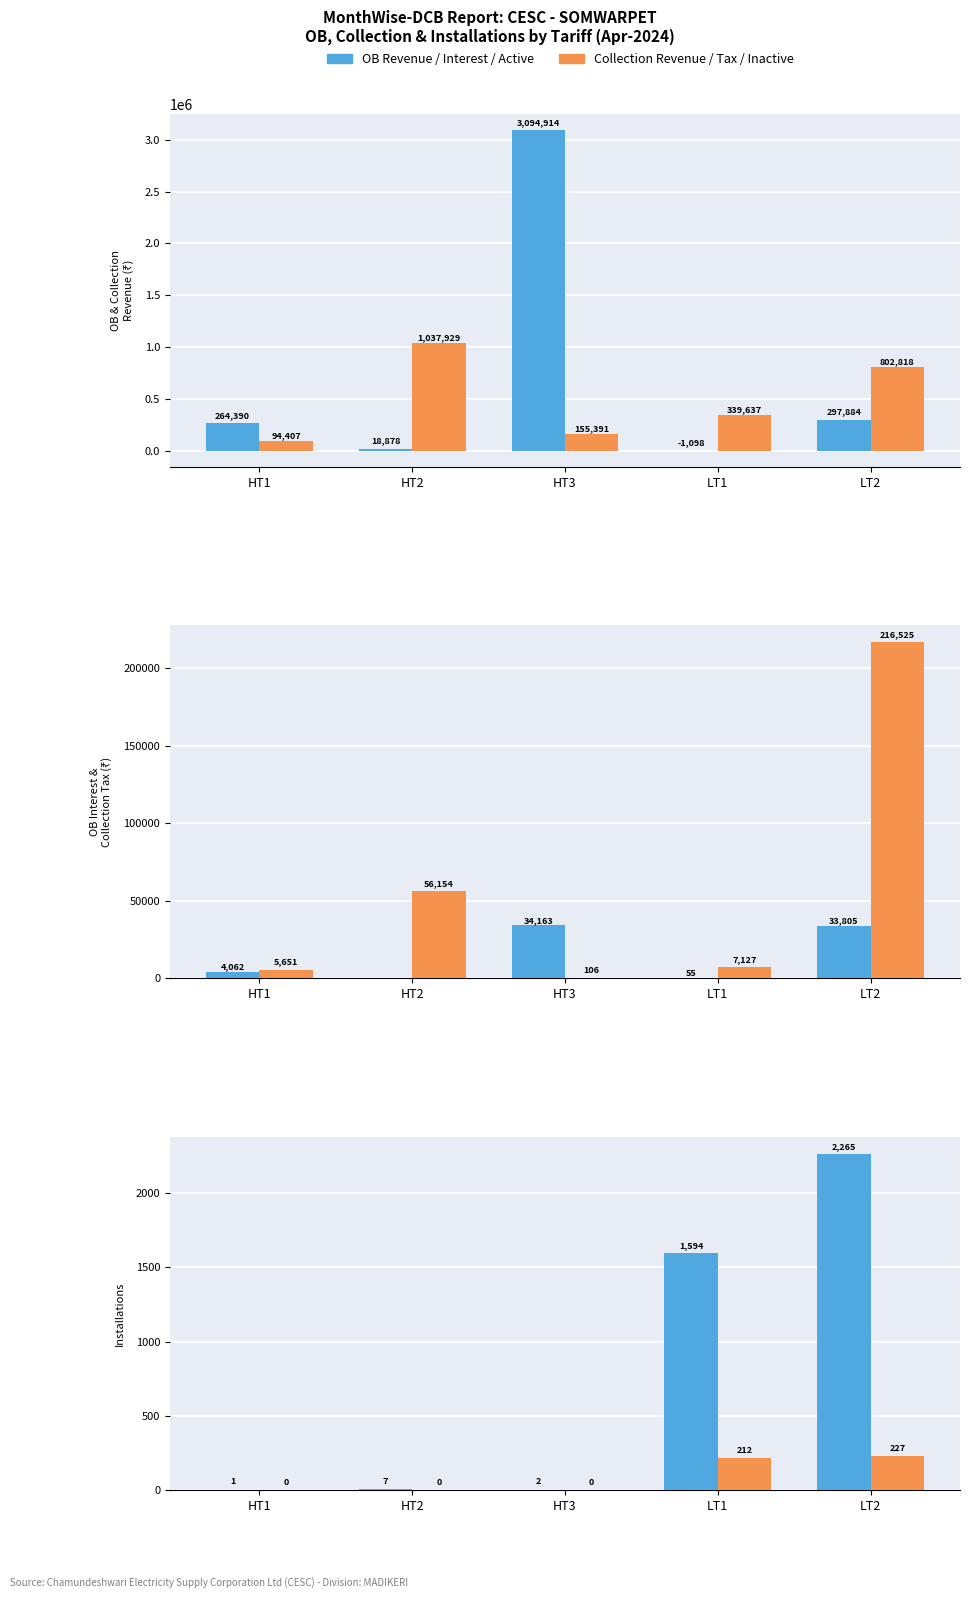

What is the difference between the maximum and minimum values in the Collection Revenue series?

943522.8